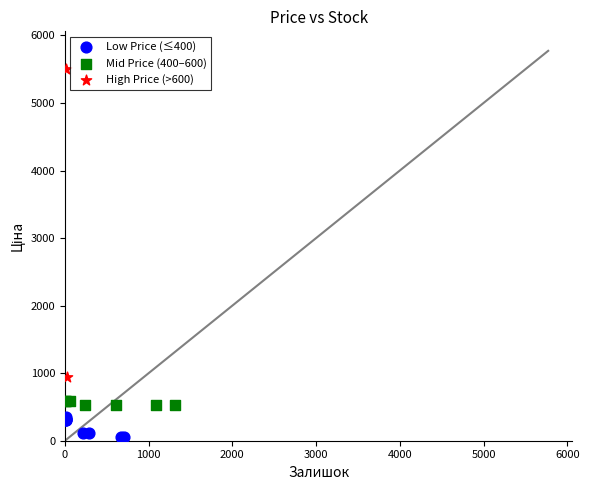

What are all the series names shown in the legend?

Low Price (≤400), Mid Price (400–600), High Price (>600)